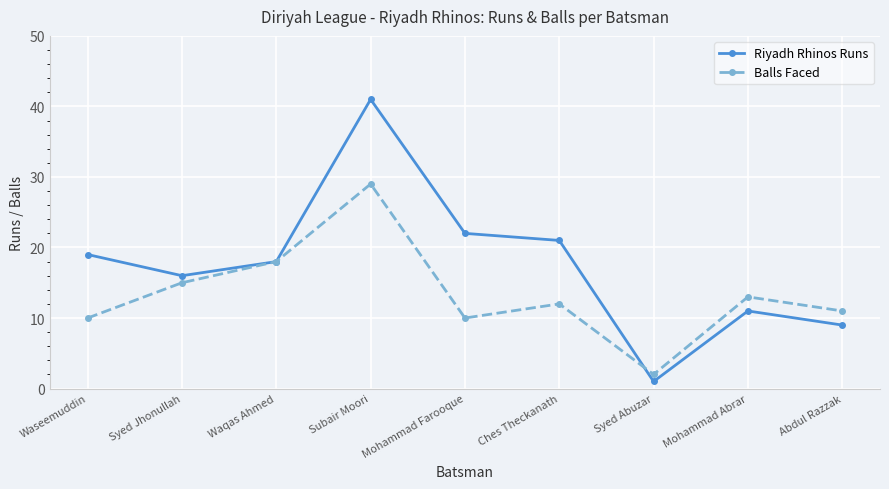

What is the value of the Riyadh Rhinos Runs point at the 9th from the left?

9